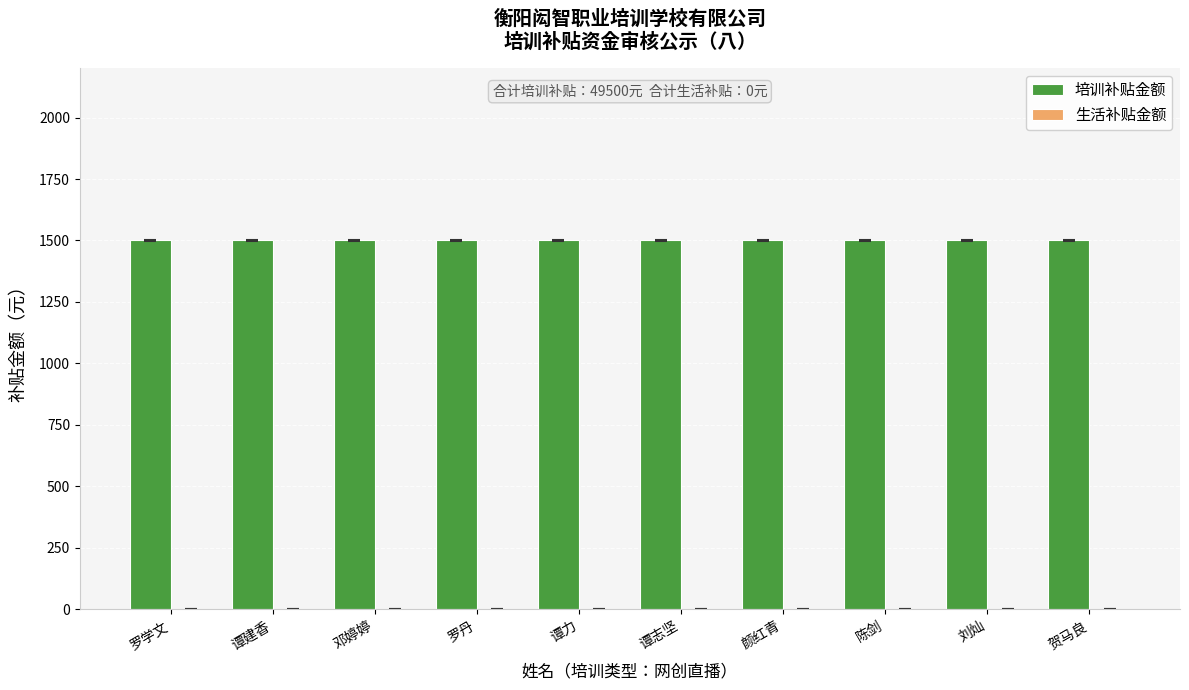

Reading right to left, list all the values displayed in this chart.

培训补贴金额: 贺马良=1500	刘灿=1500	陈剑=1500	颜红青=1500	谭志坚=1500	谭力=1500	罗丹=1500	邓婷婷=1500	谭建香=1500	罗学文=1500
生活补贴金额: 贺马良=0	刘灿=0	陈剑=0	颜红青=0	谭志坚=0	谭力=0	罗丹=0	邓婷婷=0	谭建香=0	罗学文=0